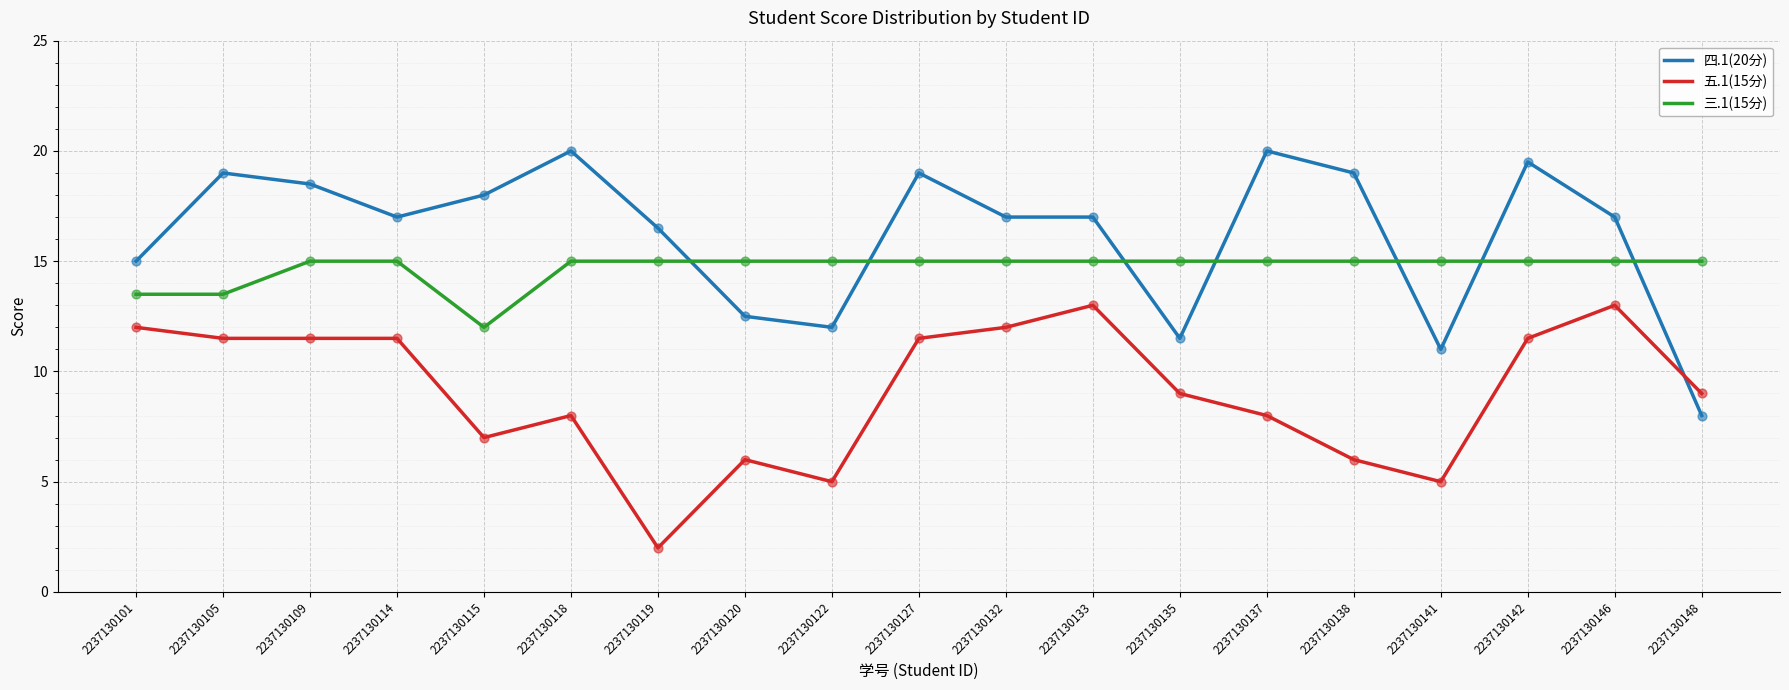

What is the spread (max minus min) of values at 2237130148?

7.0